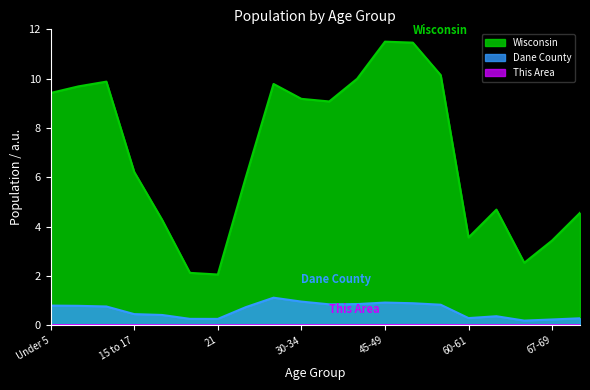

At Under 5, list the series in order from largest to smallest.

Wisconsin, Dane County, This Area